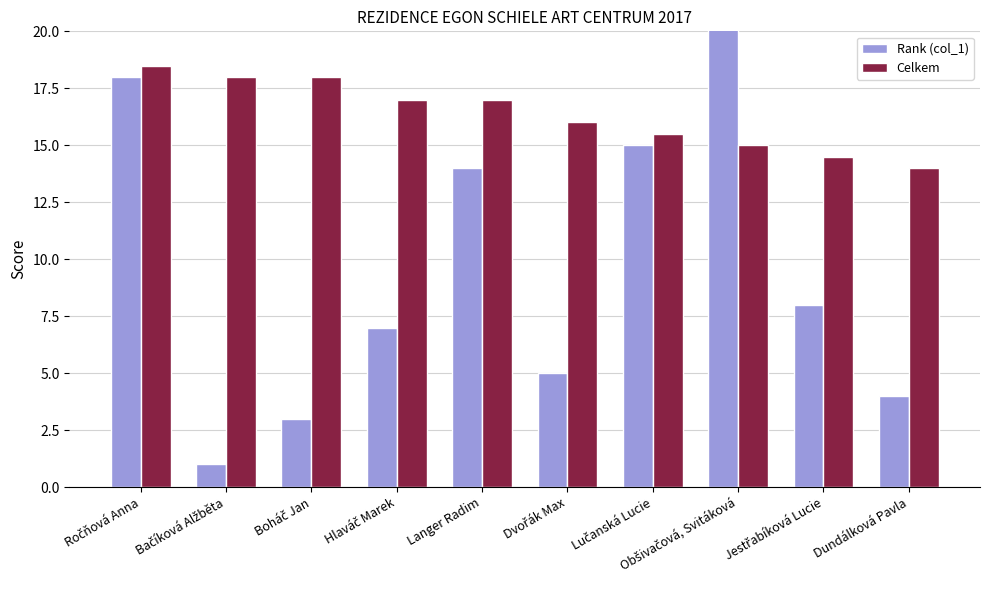

Rank the series by their average value, from highest to lowest.

Celkem, Rank (col_1)